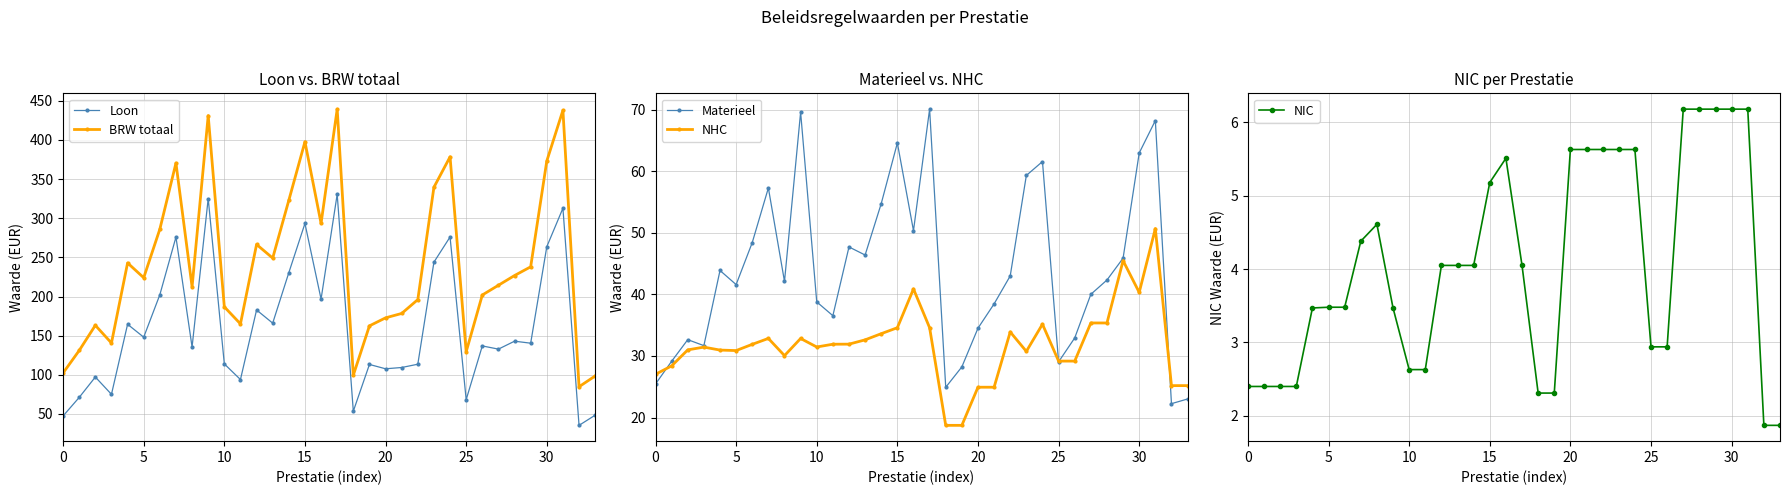

True or false: BRW totaal has more than 2 points higher than both neighbors.

True